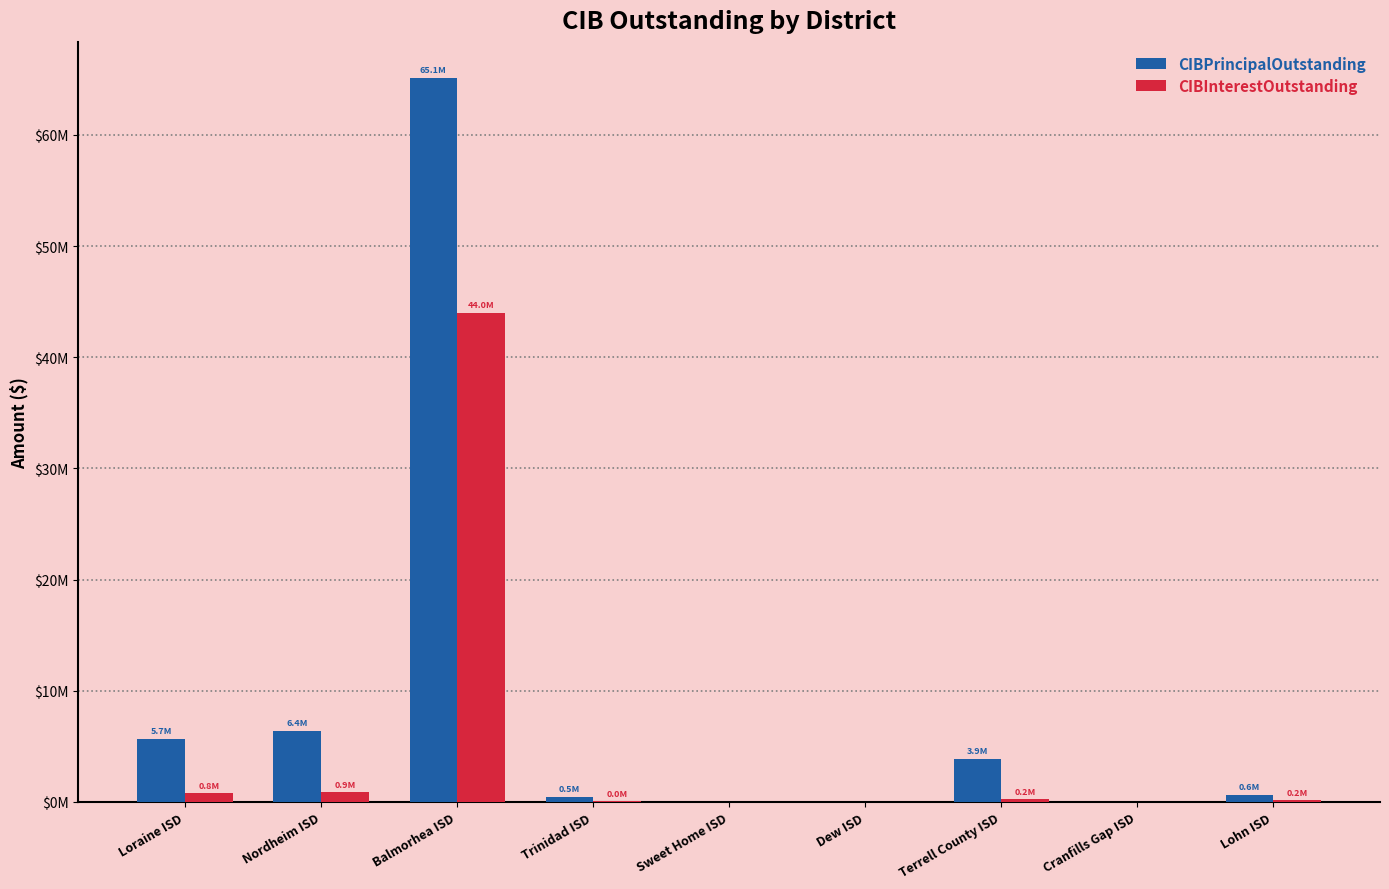

What is the sum of the CIBPrincipalOutstanding values at Nordheim ISD and Lohn ISD?

7005000.0